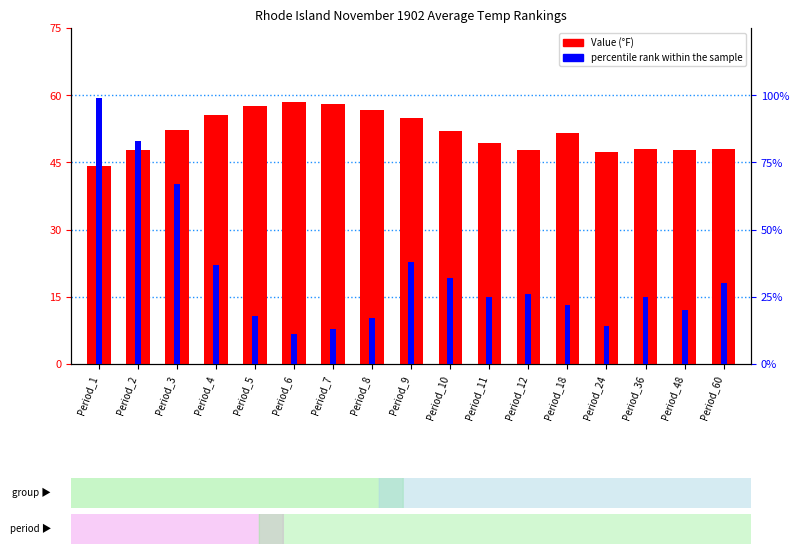

What is the total value across all series at Period_10?

83.9